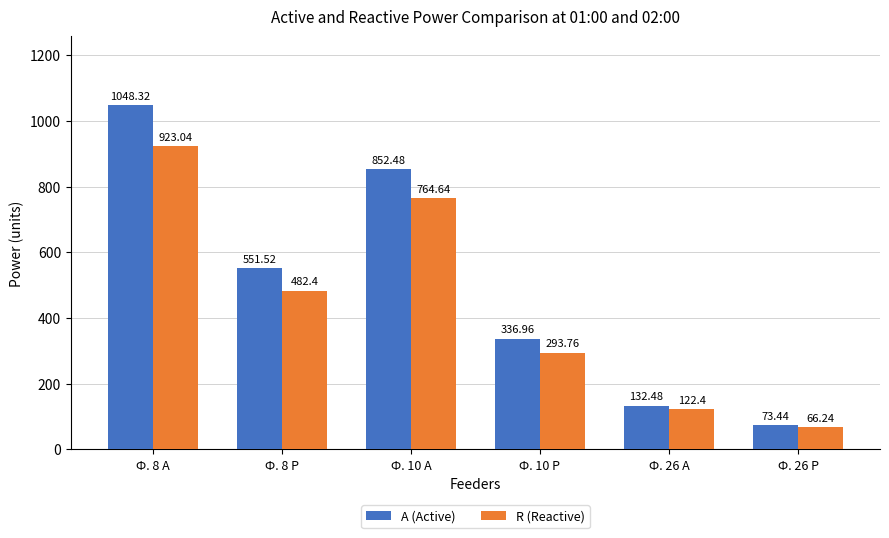

Which series has the widest spread of values?

A (Active)